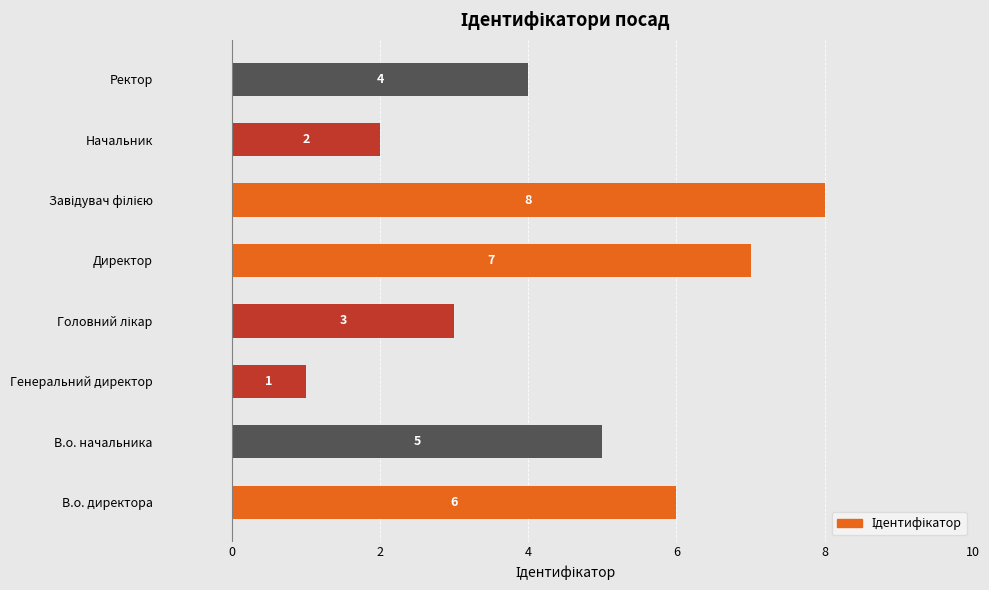

How many values are between 3 and 7?

5